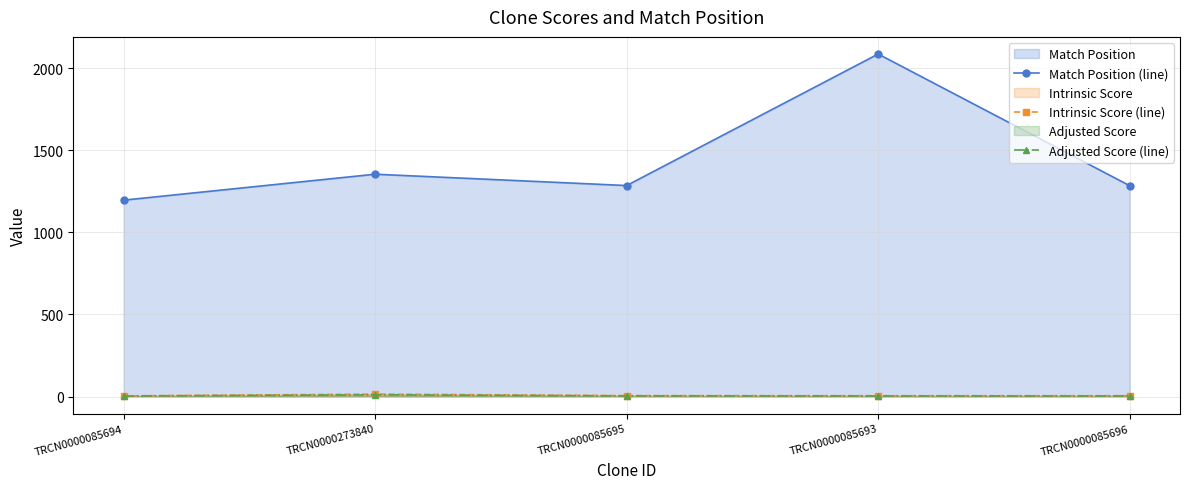

List the series in order of their peak value, lowest first.

Adjusted Score (line), Intrinsic Score (line), Match Position (line)